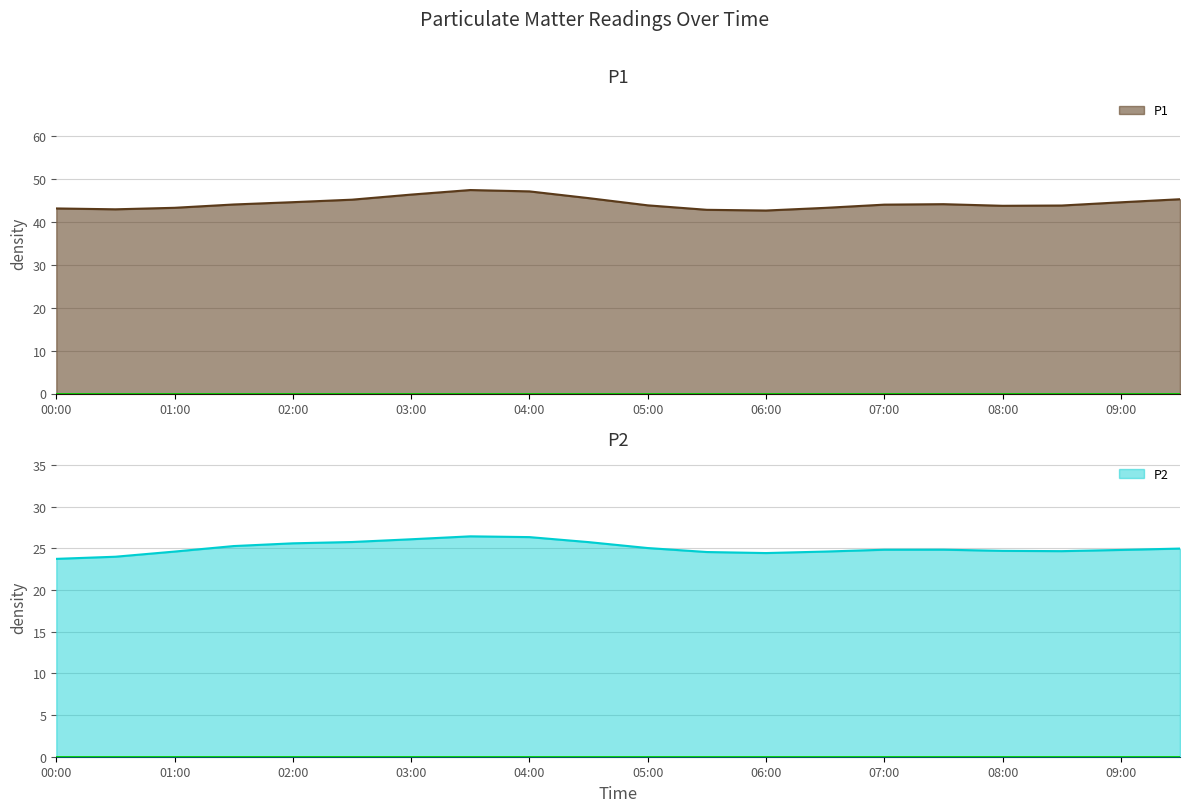

What is the lowest value of the P1 series?

42.6